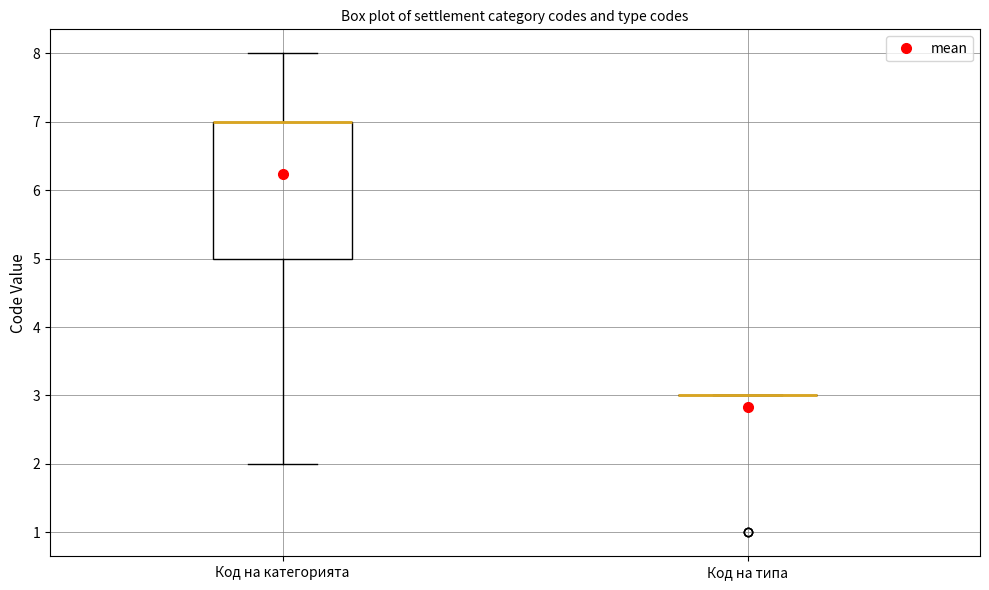

Reading left to right, transcribe this box plot: for each box, give where its median line is, the range the box spans, and where its two whiskers end, as read against the y-axis. The values are not printed on the chart, so give them approximately, as read against the axis.

Код на категорията: median 7 (drawn on the box's upper edge), box 5 to 7, whiskers 2 to 8
Код на типа: box collapsed to a line at 3, whiskers 3 to 3